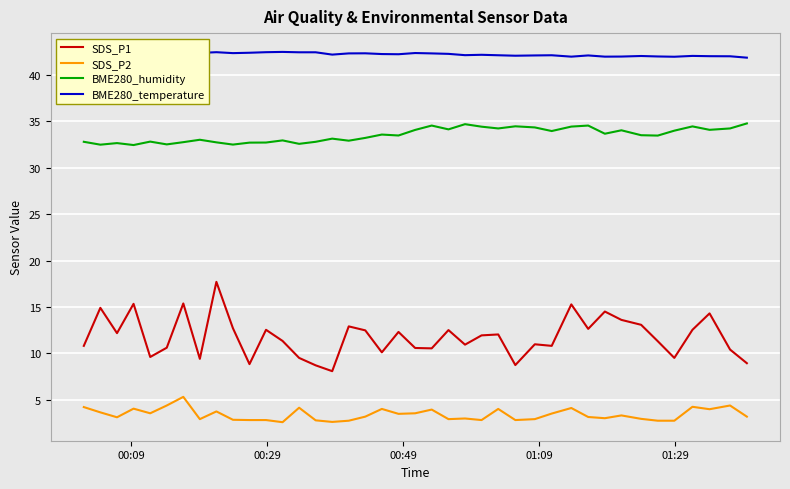

True or false: SDS_P1 and BME280_humidity cross at least once.

False